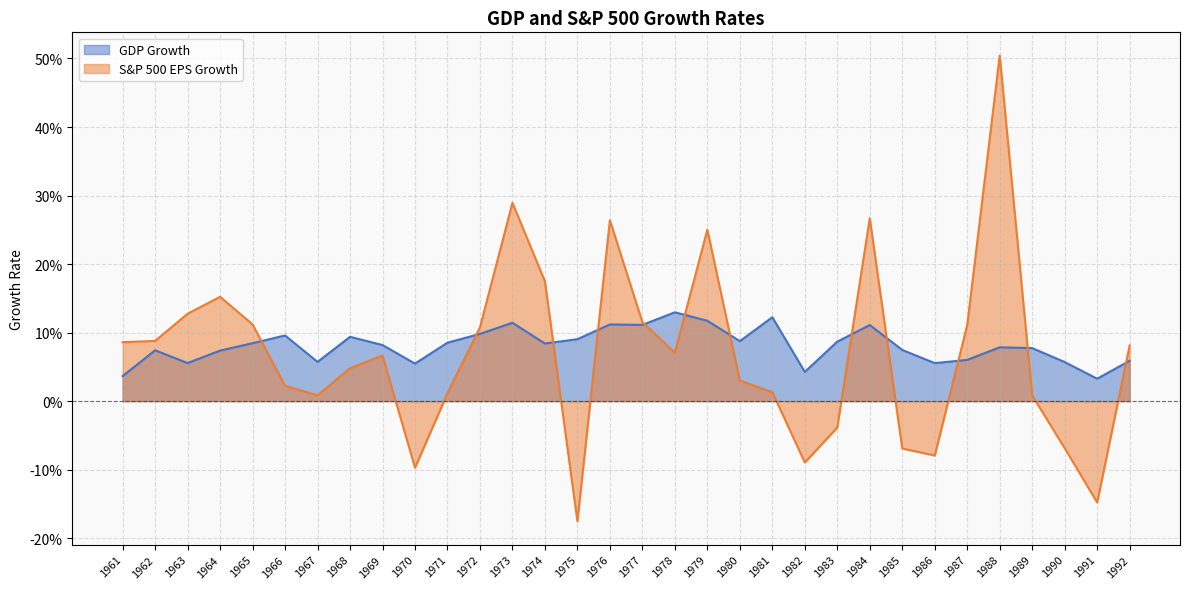

Reading left to right, extract all data points from this chart.

GDP Growth: 1961=0.0	1962=0.1	1963=0.1	1964=0.1	1965=0.1	1966=0.1	1967=0.1	1968=0.1	1969=0.1	1970=0.1	1971=0.1	1972=0.1	1973=0.1	1974=0.1	1975=0.1	1976=0.1	1977=0.1	1978=0.1	1979=0.1	1980=0.1	1981=0.1	1982=0.0	1983=0.1	1984=0.1	1985=0.1	1986=0.1	1987=0.1	1988=0.1	1989=0.1	1990=0.1	1991=0.0	1992=0.1
S&P 500 EPS Growth: 1961=0.1	1962=0.1	1963=0.1	1964=0.2	1965=0.1	1966=0.0	1967=0.0	1968=0.0	1969=0.1	1970=-0.1	1971=0.0	1972=0.1	1973=0.3	1974=0.2	1975=-0.2	1976=0.3	1977=0.1	1978=0.1	1979=0.3	1980=0.0	1981=0.0	1982=-0.1	1983=-0.0	1984=0.3	1985=-0.1	1986=-0.1	1987=0.1	1988=0.5	1989=0.0	1990=-0.1	1991=-0.1	1992=0.1